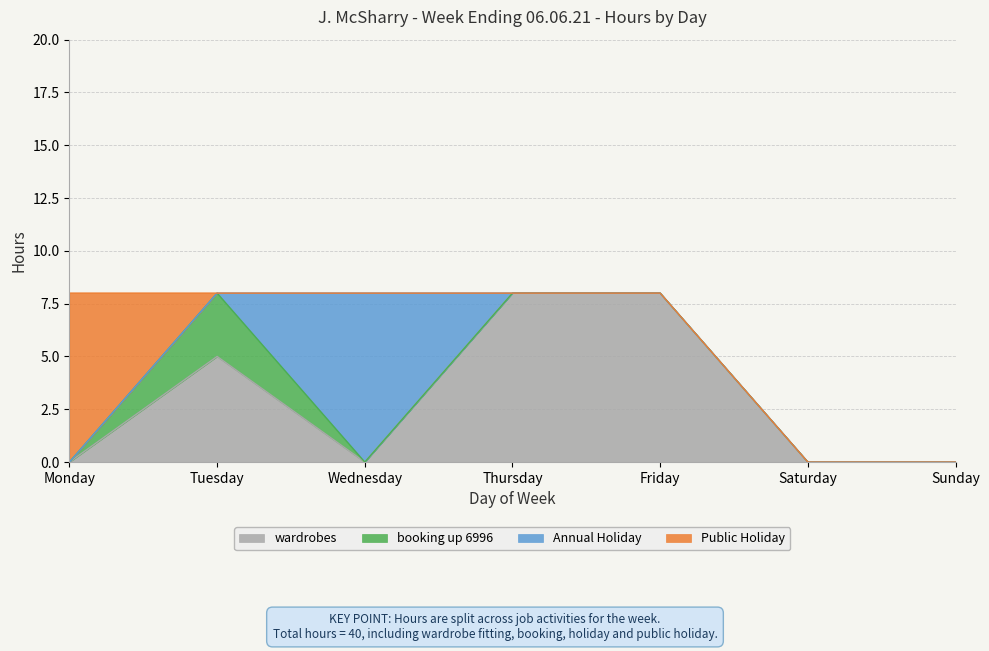

Does the chart have visible grid lines?

Yes